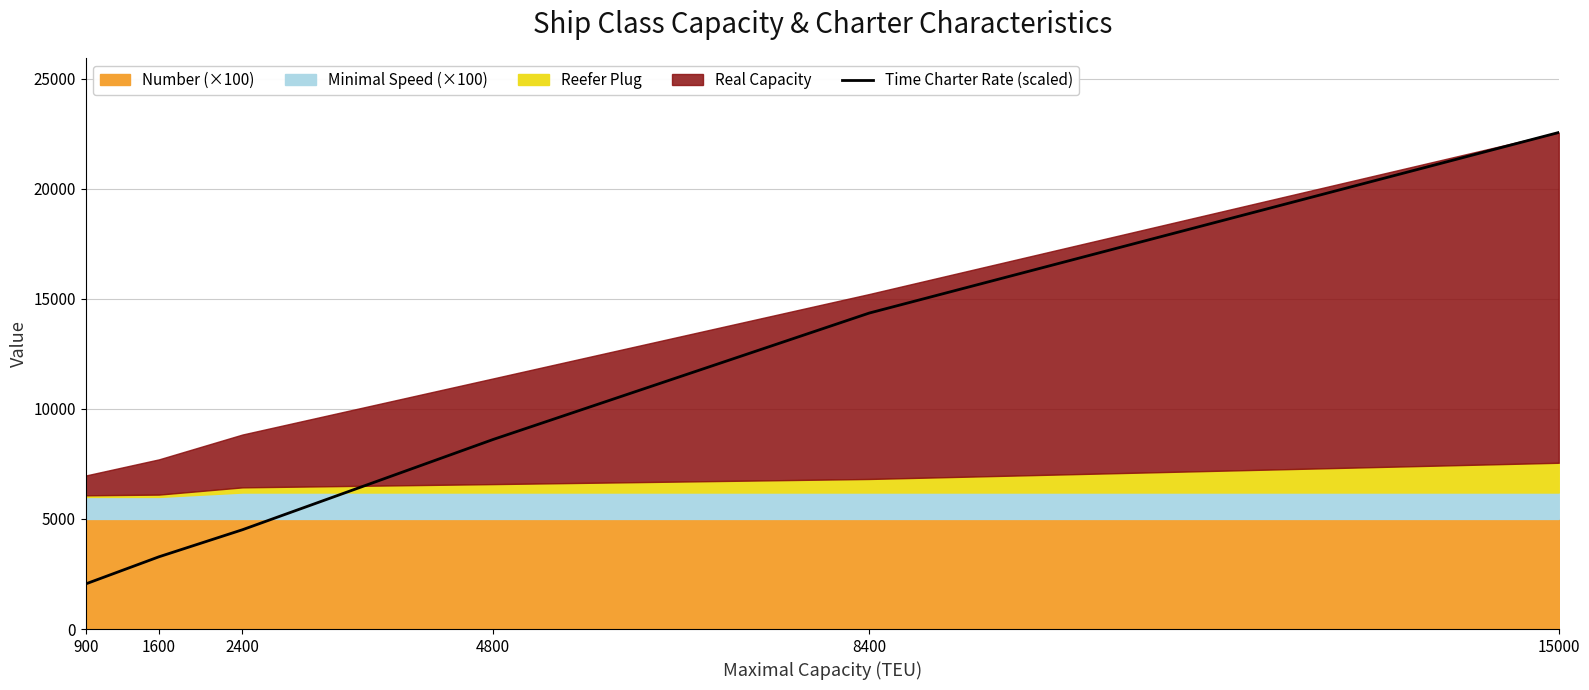

True or false: there are more than 1 points higher than both neighbors.

False